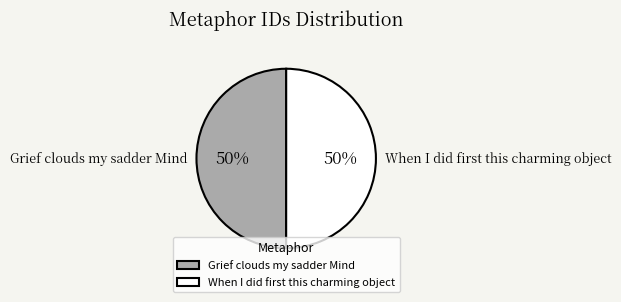

True or false: Grief clouds my sadder Mind accounts for 37% of the total.

False